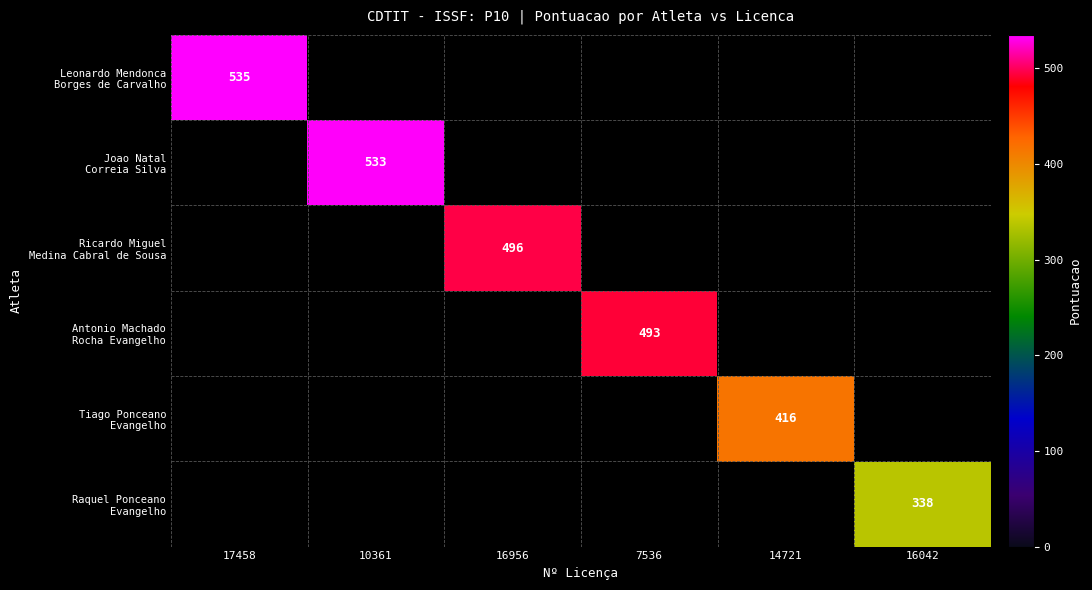

What is the difference between the Leonardo Mendonca Borges de Carvalho values at 17458 and 10361?

535